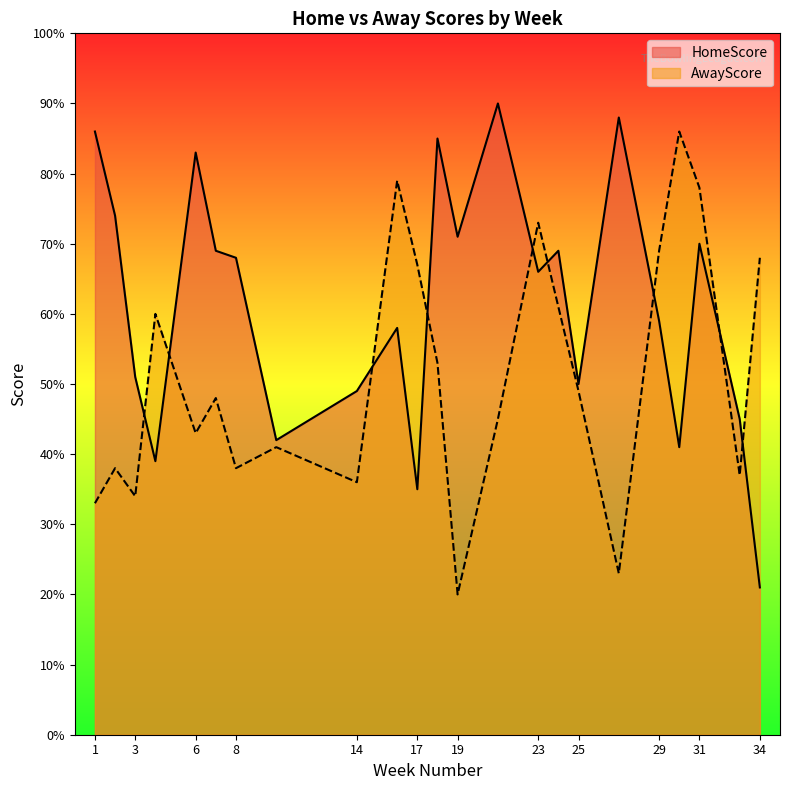

At how many categories does at least one series exceed 71?

10